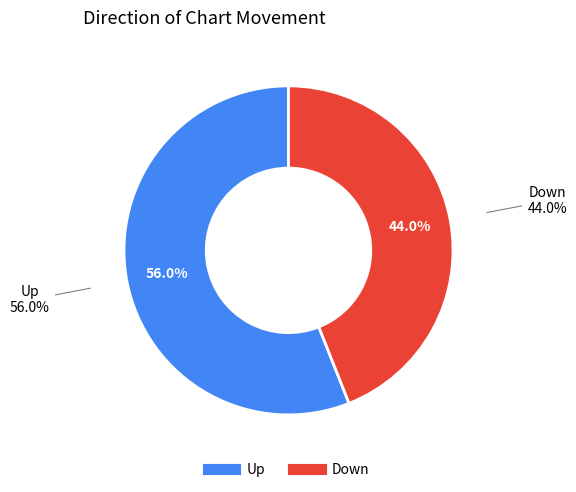

To the nearest percent, what is the difference between the down and up slice percentages?

12%